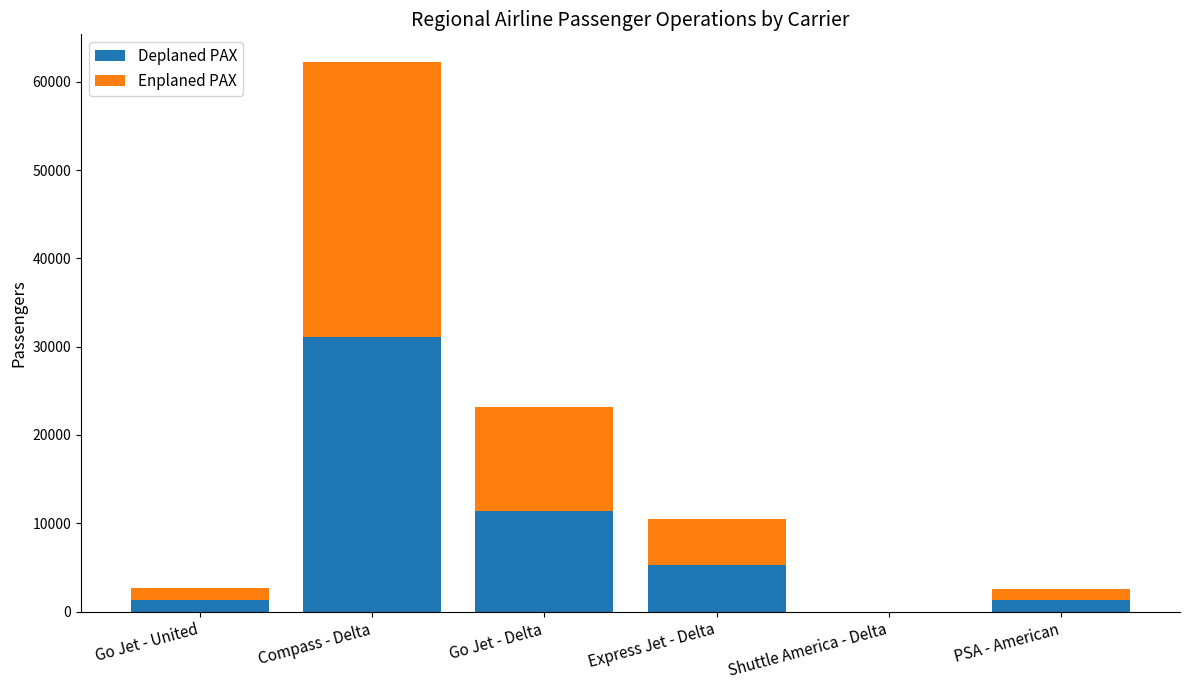

At which category is the sum across all series the highest?

Compass - Delta